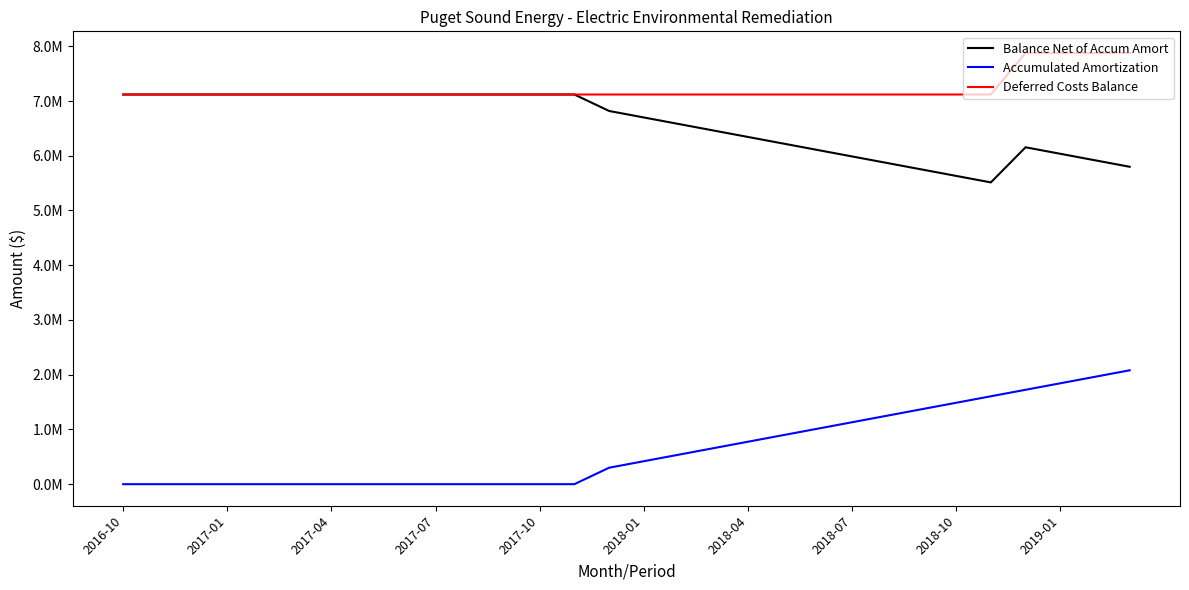

What is the lowest value of the Balance Net of Accum Amort series?

5513136.7